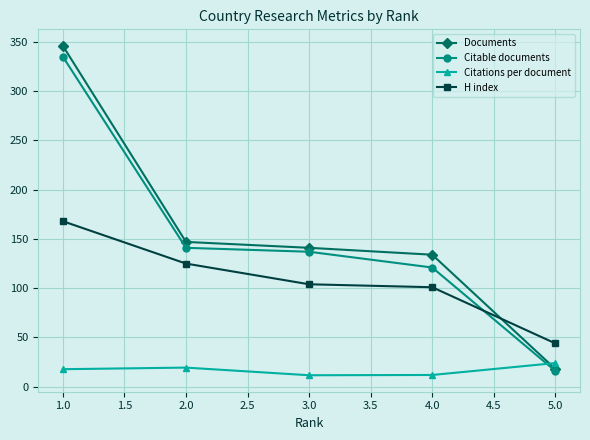

Which series changed the most between 1.0 and 2.0?

Documents